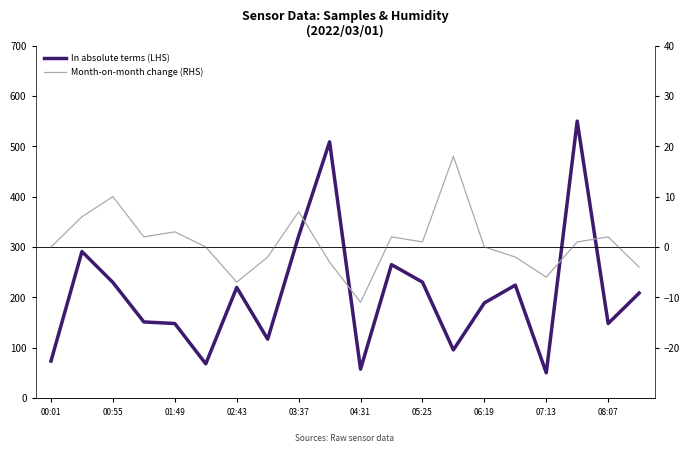

Reading right to left, transcribe all the data shown in this chart.

In absolute terms (LHS): 208.3	147.9	550.0	50.0	224.2	188.8	95.5	230.2	264.9	57.2	508.9	321.7	116.8	219.5	67.8	147.9	151.0	229.5	290.9	73.4
Month-on-month change (RHS): -4.0	2.0	1.0	-6.0	-2.0	0.0	18.0	1.0	2.0	-11.0	-3.0	7.0	-2.0	-7.0	0.0	3.0	2.0	10.0	6.0	0.0